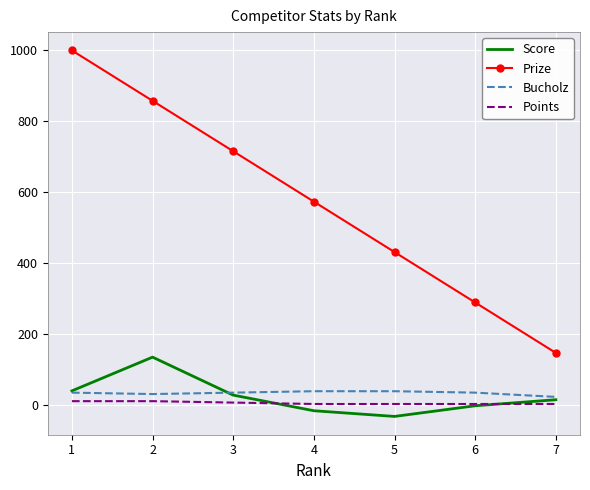

Is it true that Points equals 12 at 1?

True